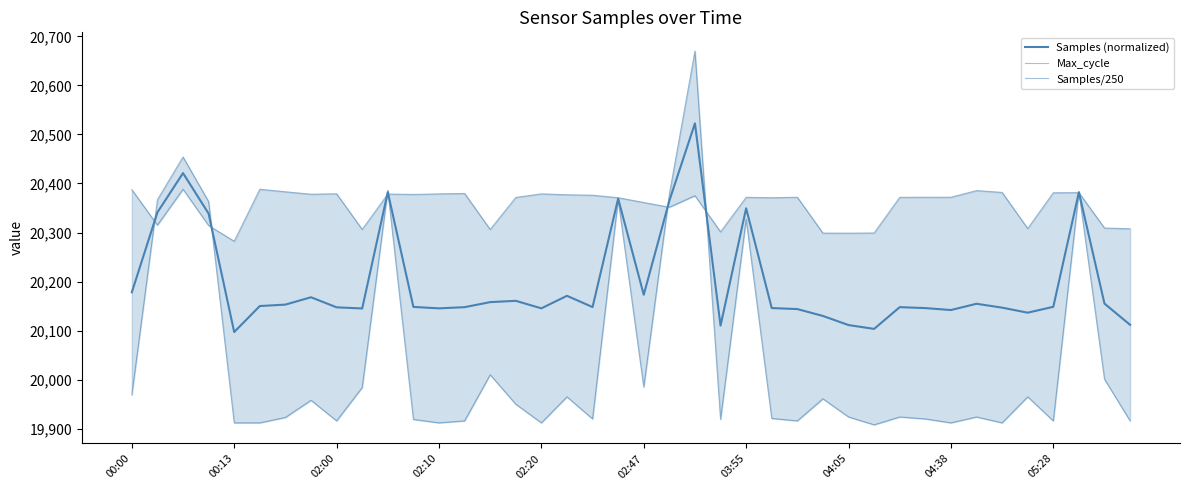

The value of Max_cycle at 03:55 is 26119.1. True or false?

False